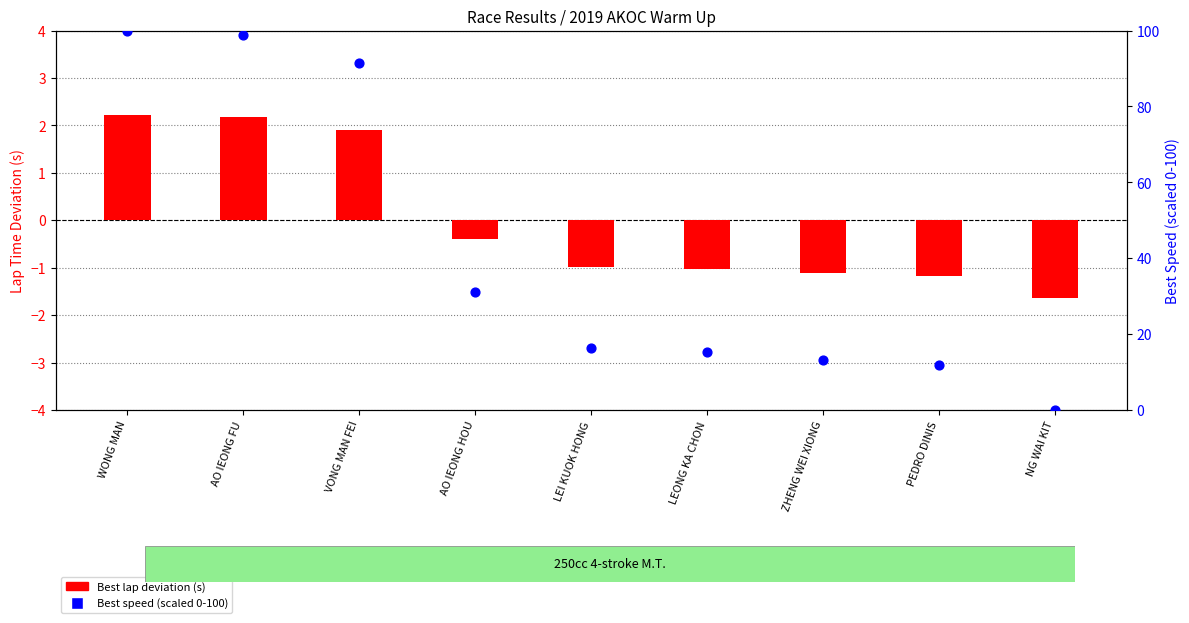

Which series has the largest total across all categories?

Best speed (scaled)